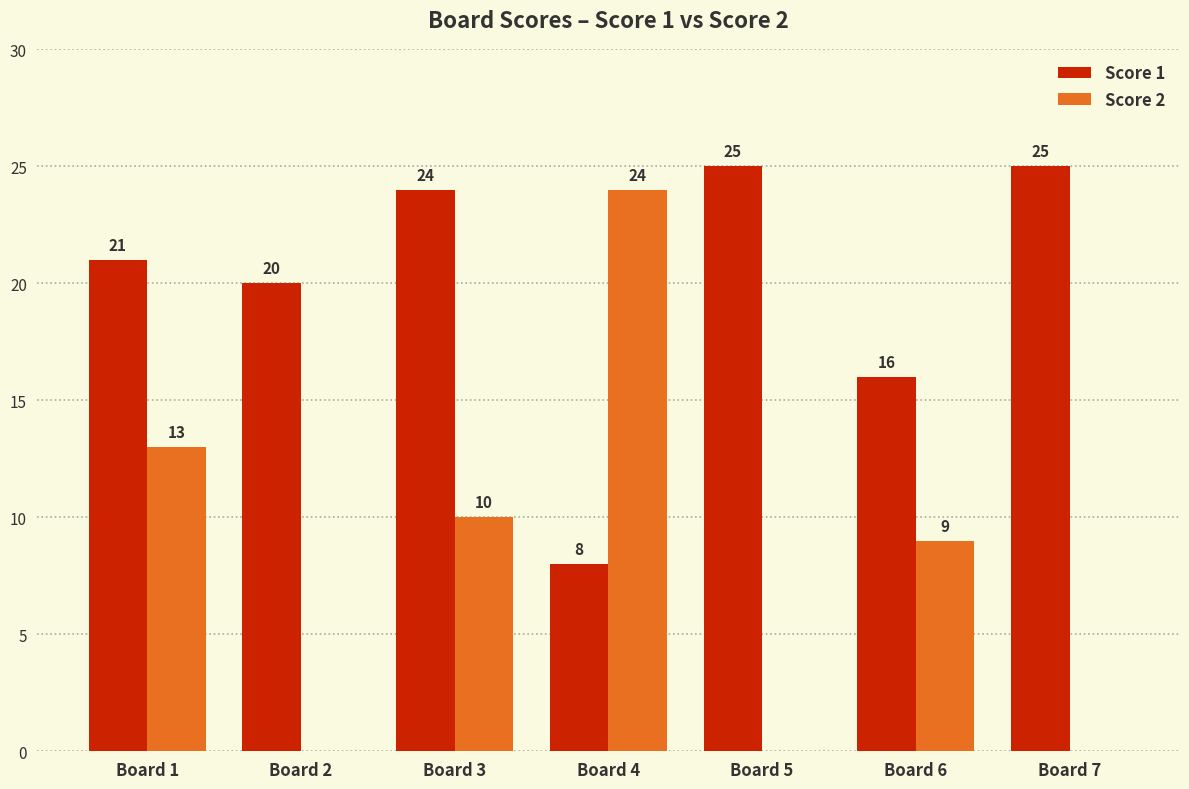

What is the maximum value for Score 1?

25